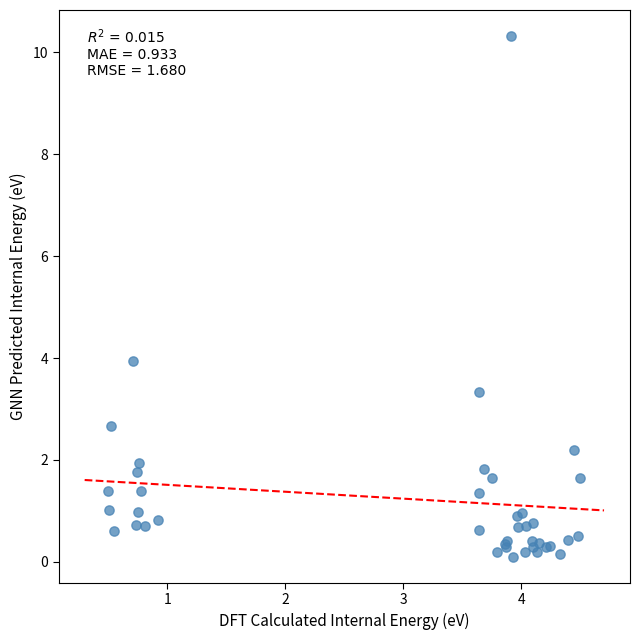

What Y value in the scatter plot is closest to 5?

4.0